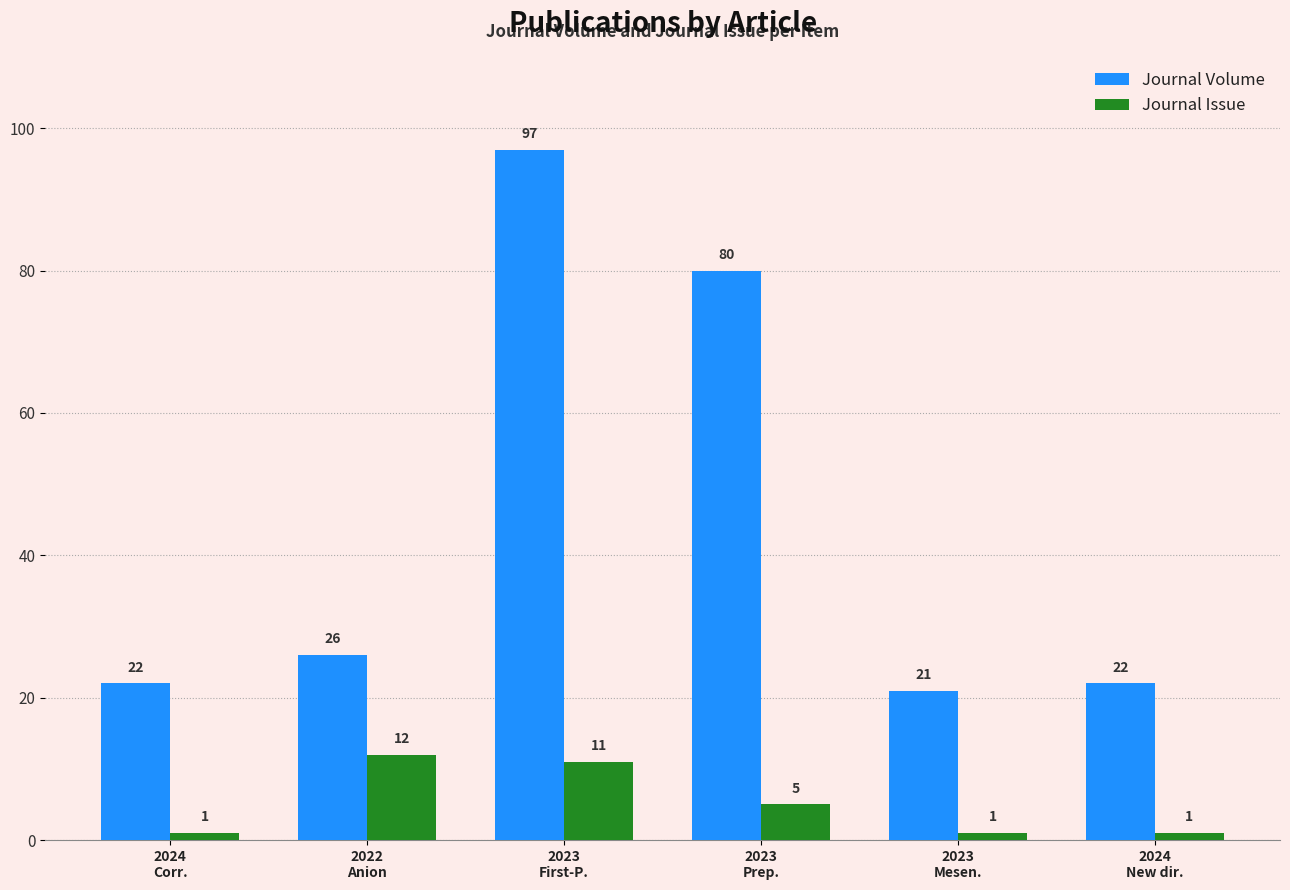

Reading left to right, extract all data points from this chart.

Journal Volume: 22	26	97	80	21	22
Journal Issue: 1	12	11	5	1	1